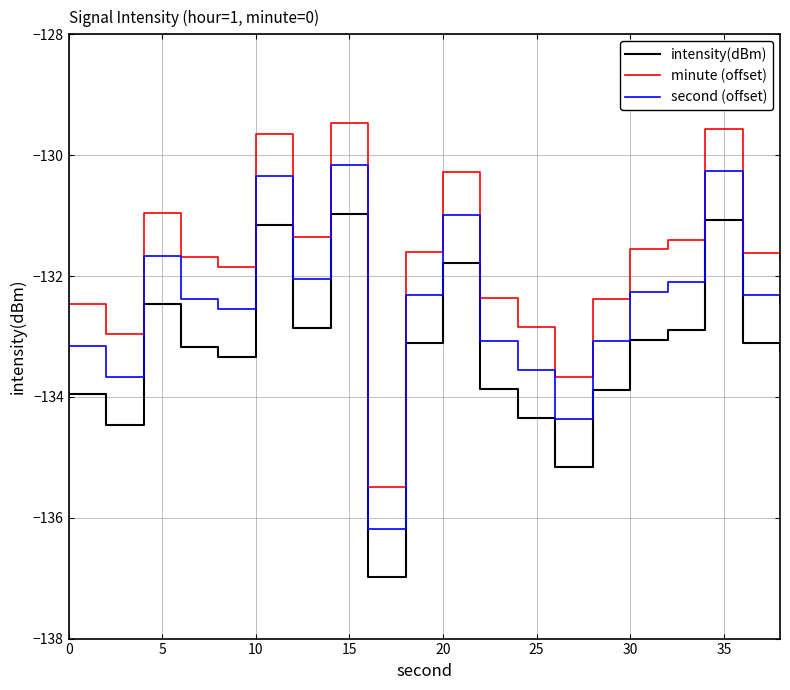

What is the highest value of the second (offset) series?

-130.2